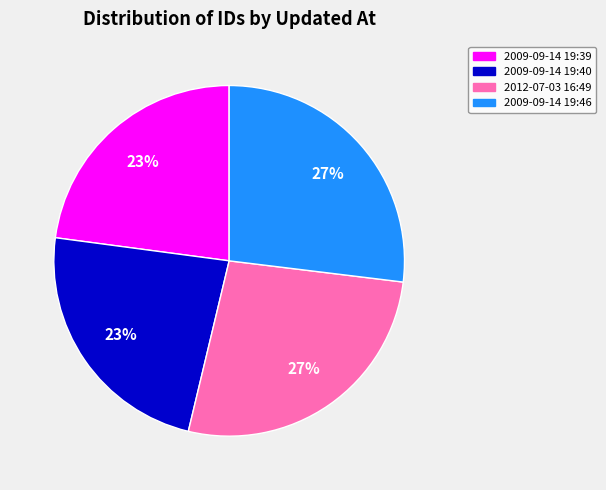

Does any single category account for the majority?

No